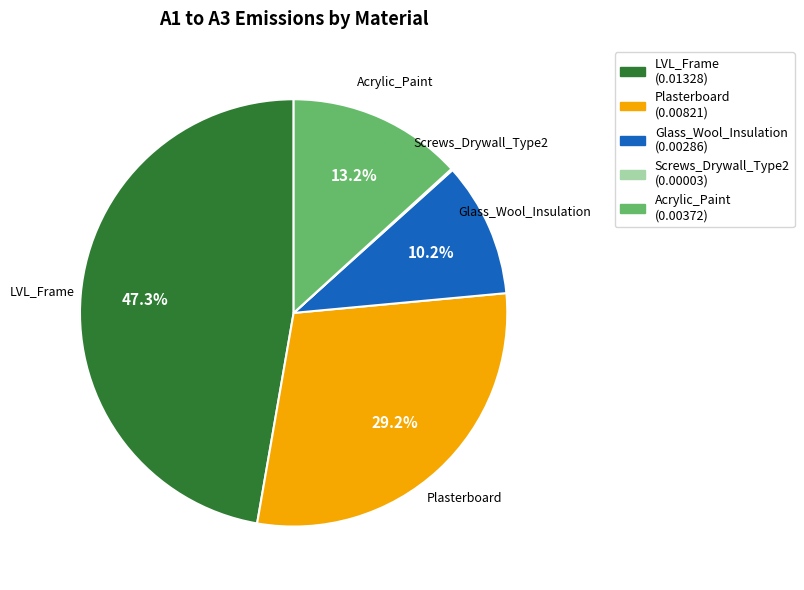

Is the sum of LVL_Frame and Plasterboard greater than half?

Yes